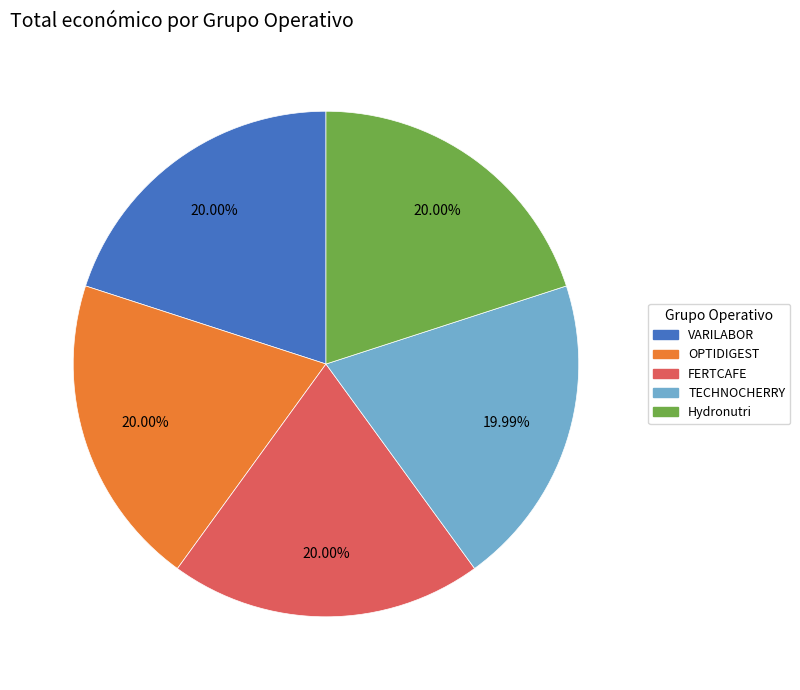

How much of the chart is everything except OPTIDIGEST?

80.0%